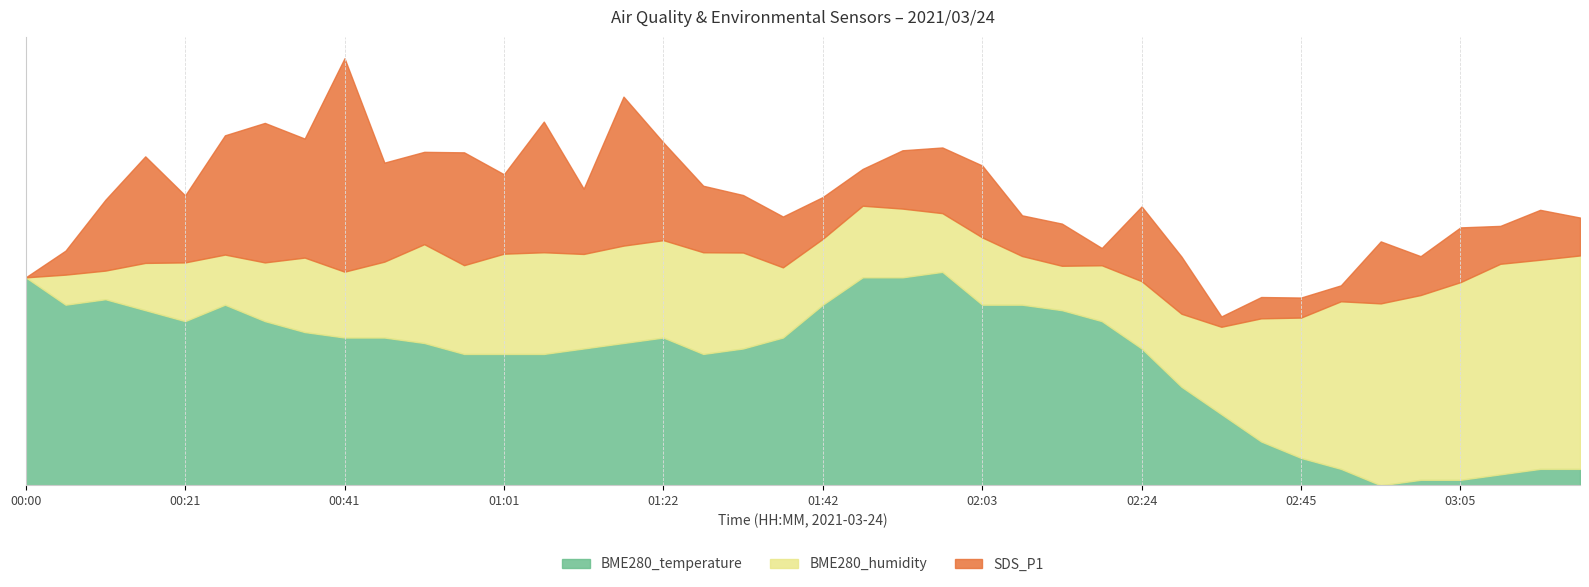

Which series has the widest spread of values?

SDS_P1